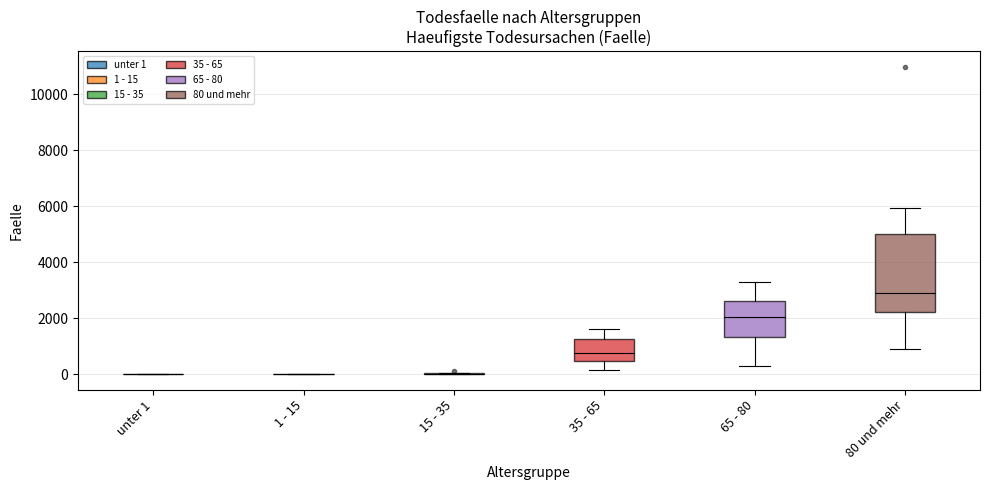

Reading left to right, transcribe this box plot: for each box, give where its median line is, the range the box spans, and where its two whiskers end, as read against the y-axis. The values are not printed on the chart, so give them approximately, as read against the axis.

unter 1: box collapsed to a line at 0, whiskers 0 to 0
1 - 15: box collapsed to a line at 0, whiskers 0 to 0
15 - 35: box collapsed to a line at 0, whiskers 0 to 0
35 - 65: median 800, box 400 to 1200, whiskers 200 to 1600
65 - 80: median 2000, box 1400 to 2600, whiskers 400 to 3400
80 und mehr: median 2800, box 2200 to 5000, whiskers 1000 to 6000